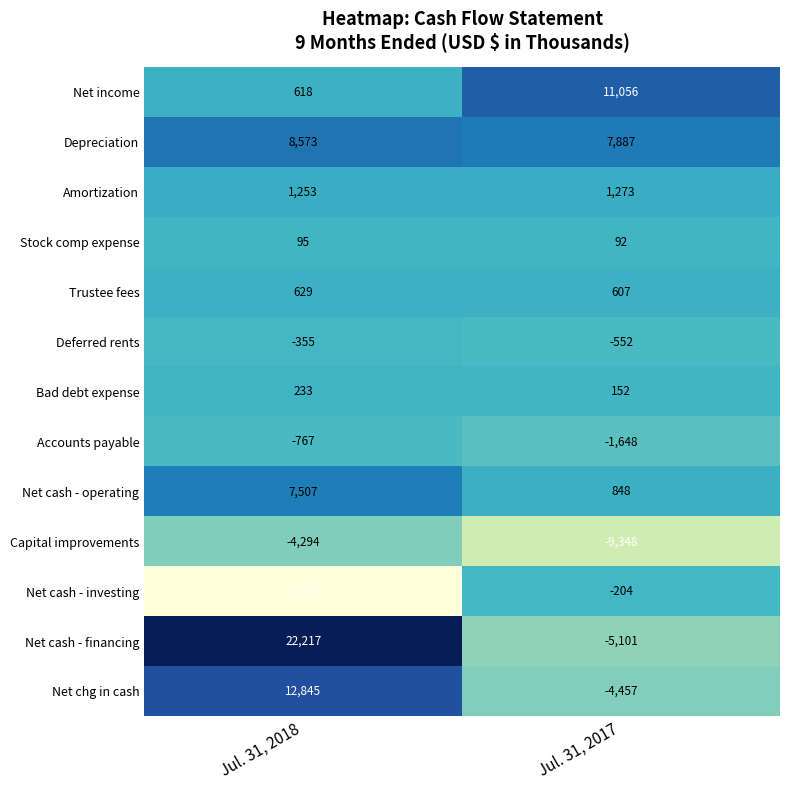

What is the sum of the Amortization values at Jul. 31, 2017 and Jul. 31, 2018?

2526